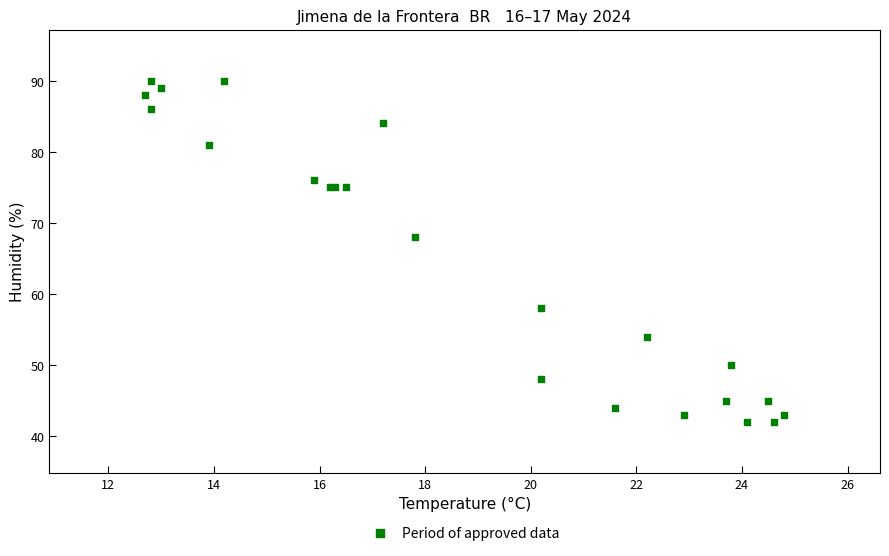

What Y value in the scatter plot is closest to 66?

68